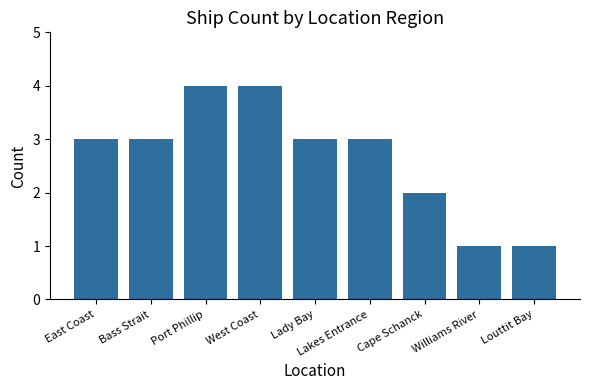

What is the label of the 3rd bar from the left?

Port Phillip